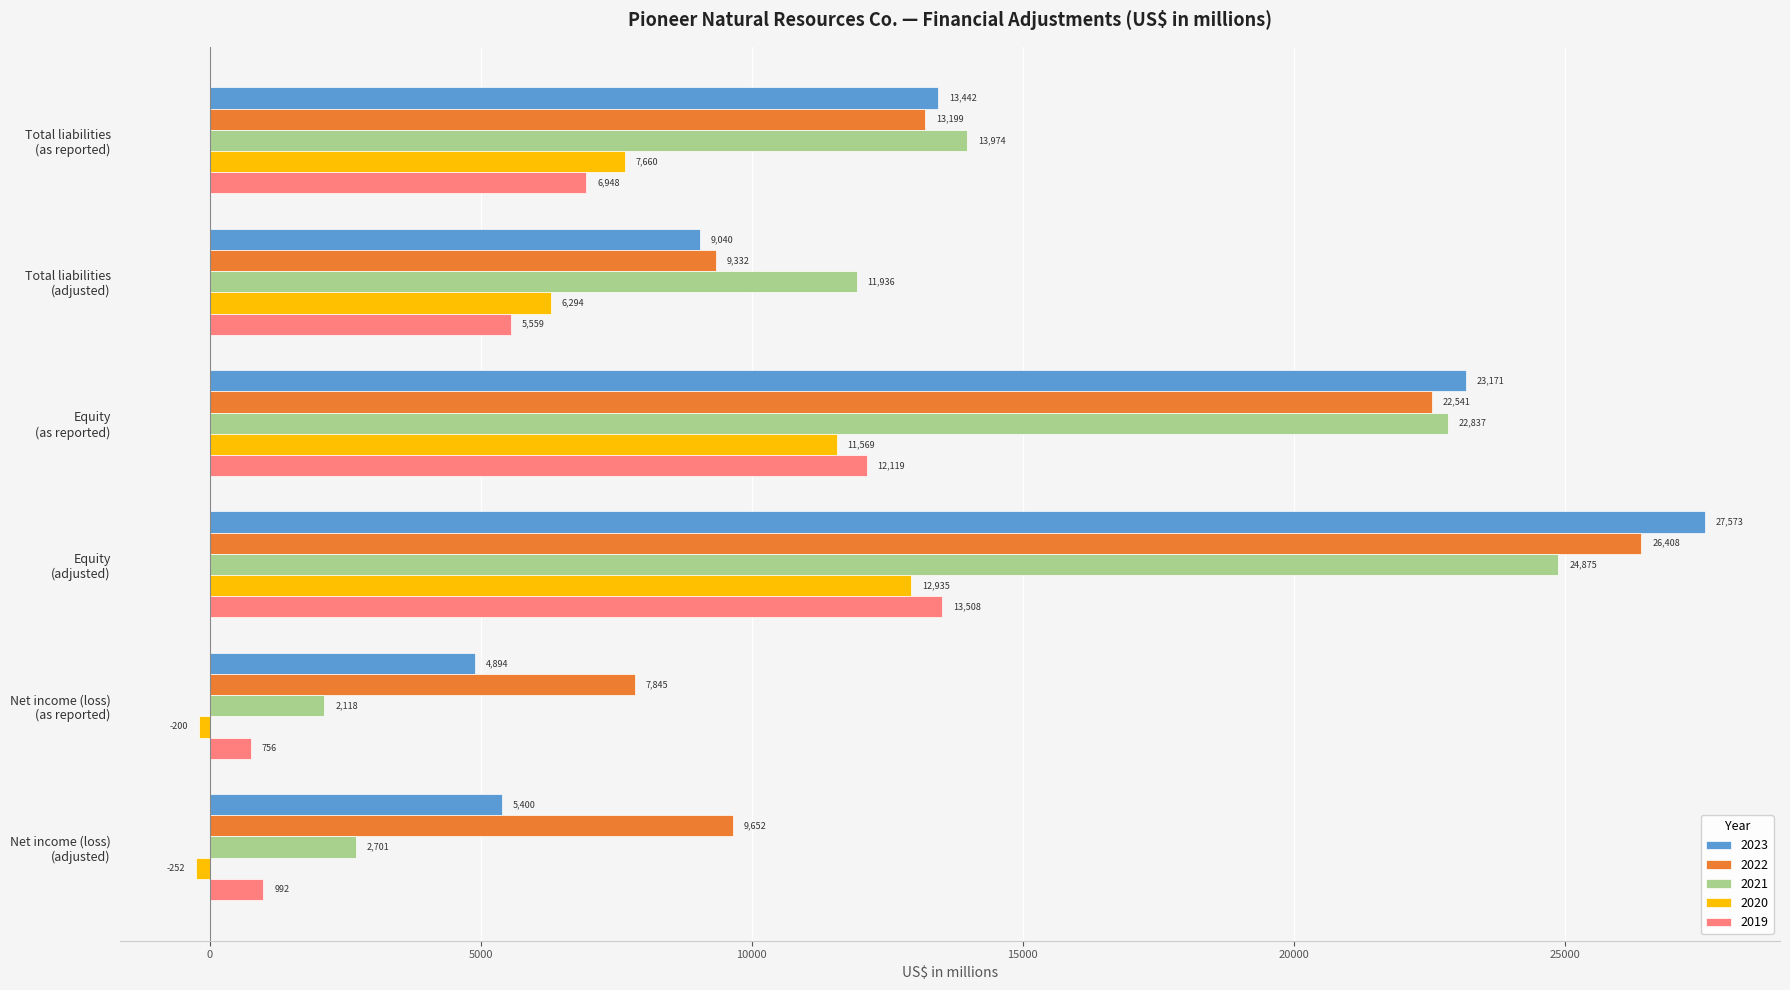

What is the maximum value shown in the chart?

27573